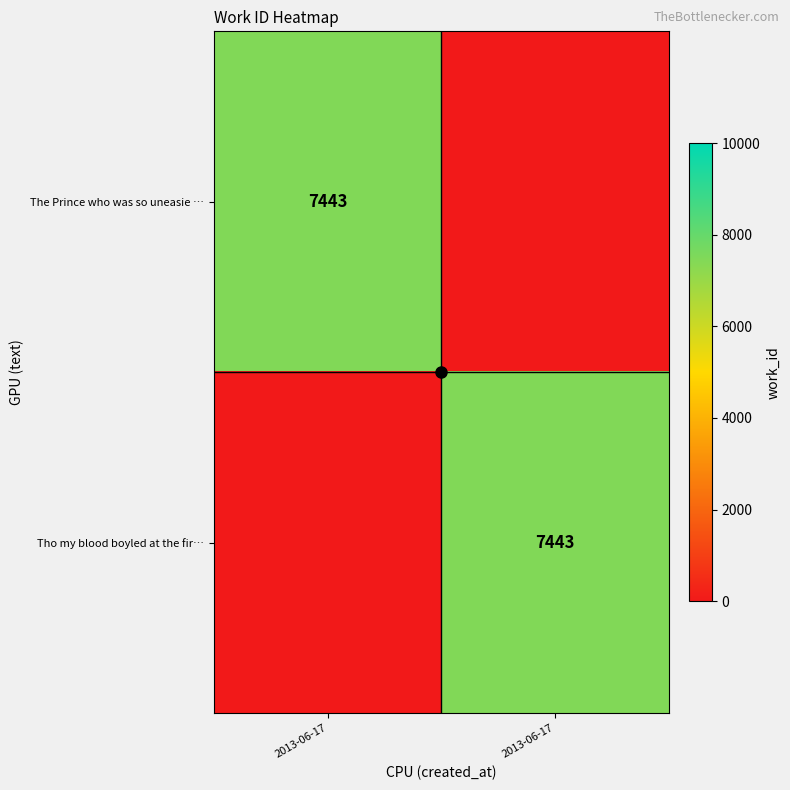

Which has a higher value, 2013-06-17 or 2013-06-17?

2013-06-17